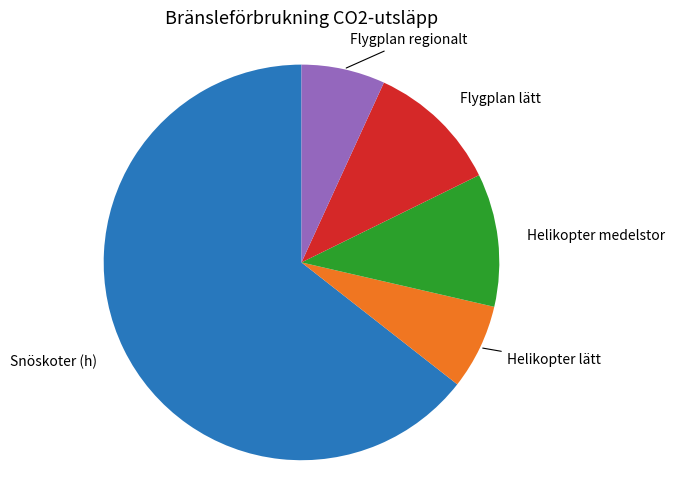

Does any single category account for the majority?

Yes